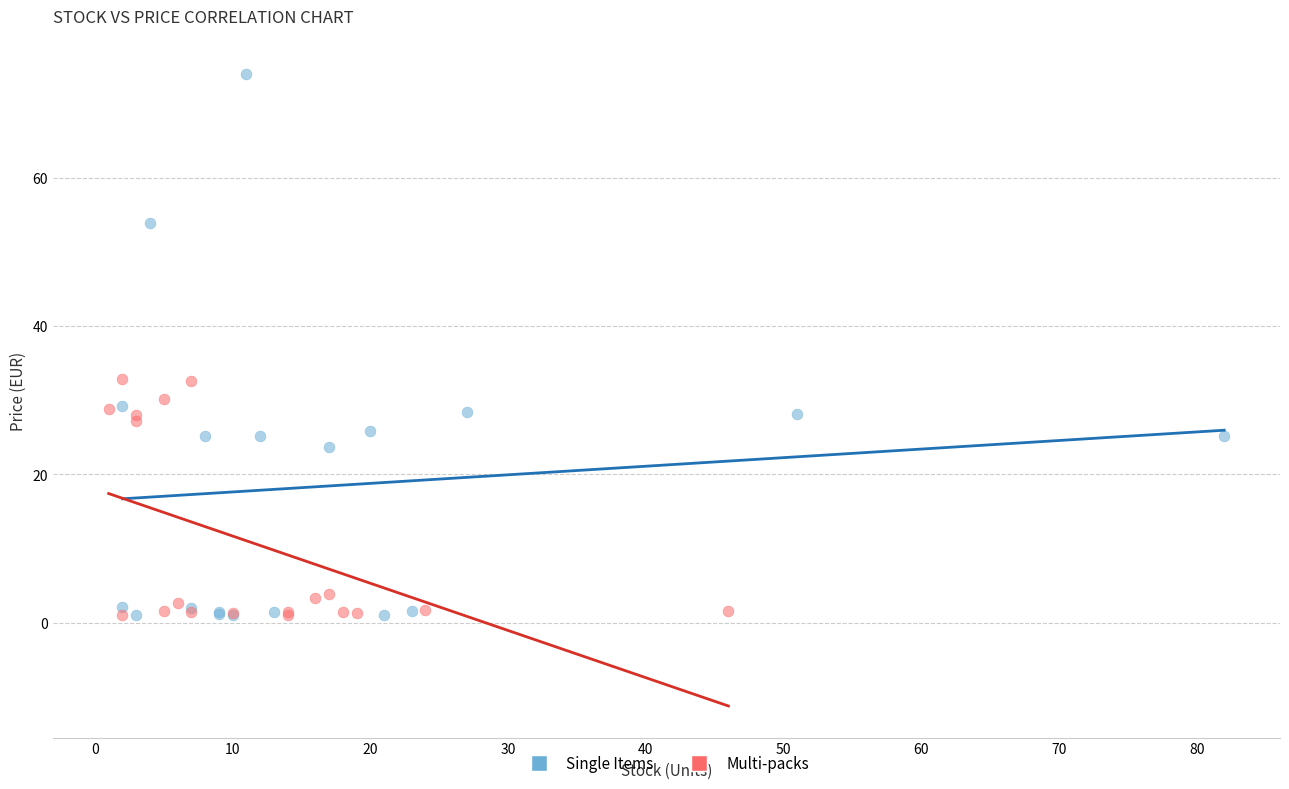

What are all the series names shown in the legend?

Single Items, Multi-packs